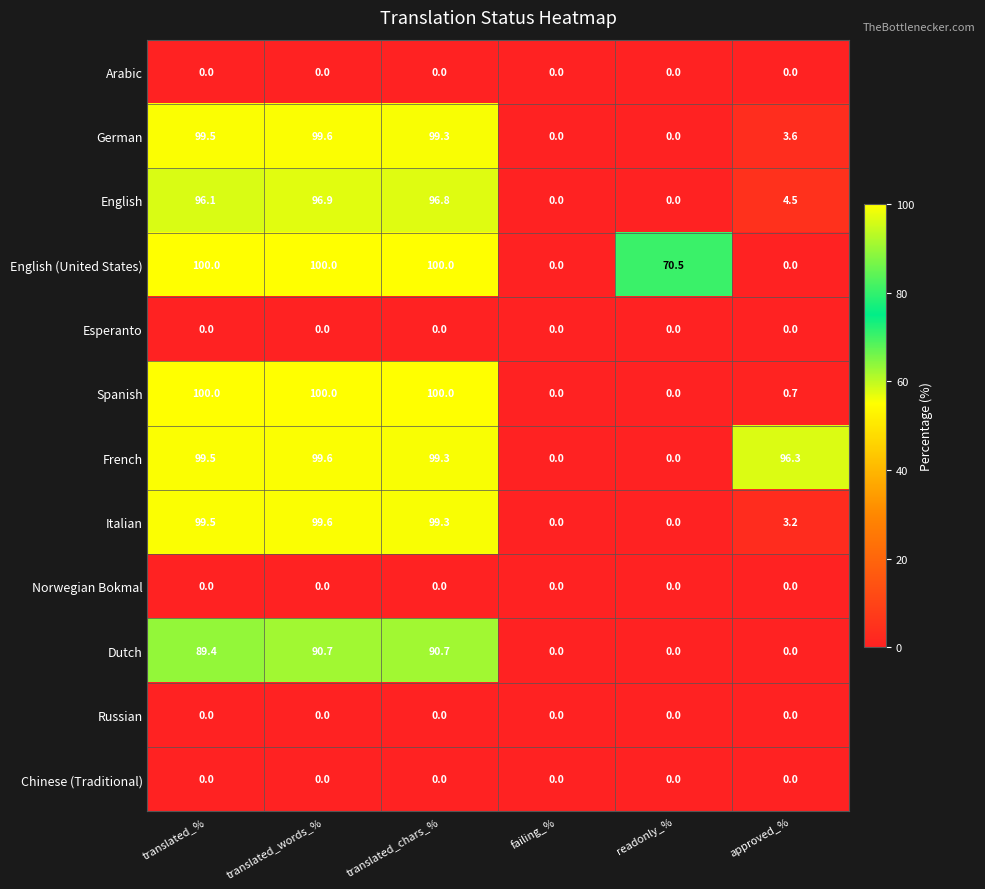

How many categories are shown in the chart?

6